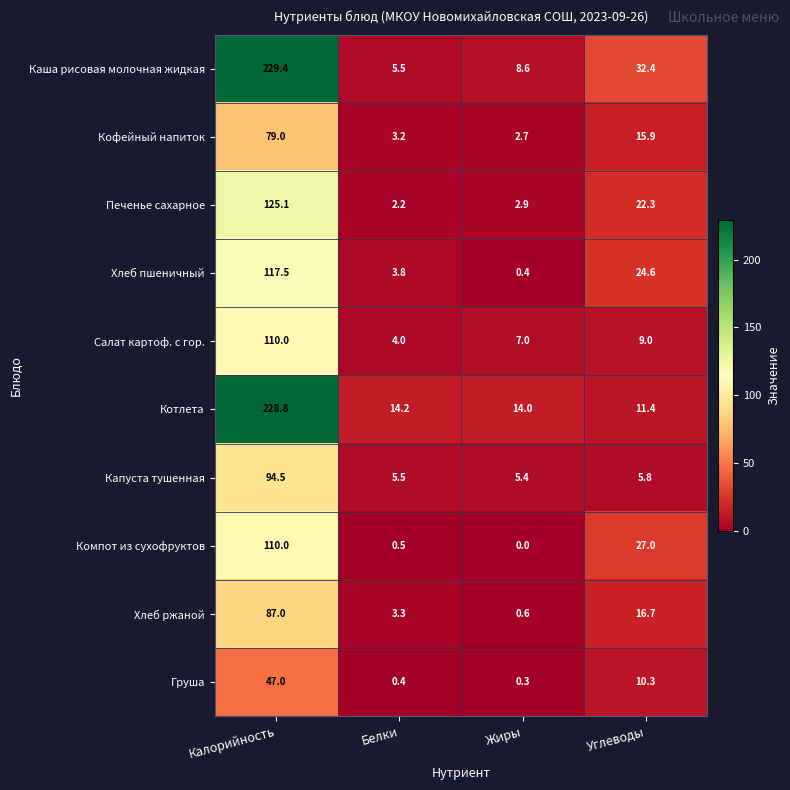

The Кофейный напиток series shows 8.3 at Углеводы. True or false?

False